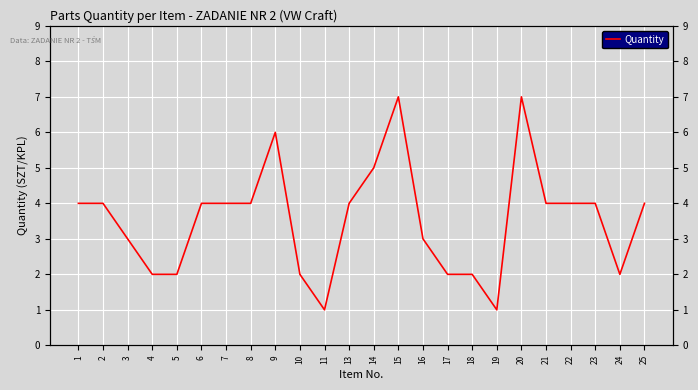

Reading right to left, what are all the values shown in this chart?

25=4	24=2	23=4	22=4	21=4	20=7	19=1	18=2	17=2	16=3	15=7	14=5	13=4	11=1	10=2	9=6	8=4	7=4	6=4	5=2	4=2	3=3	2=4	1=4